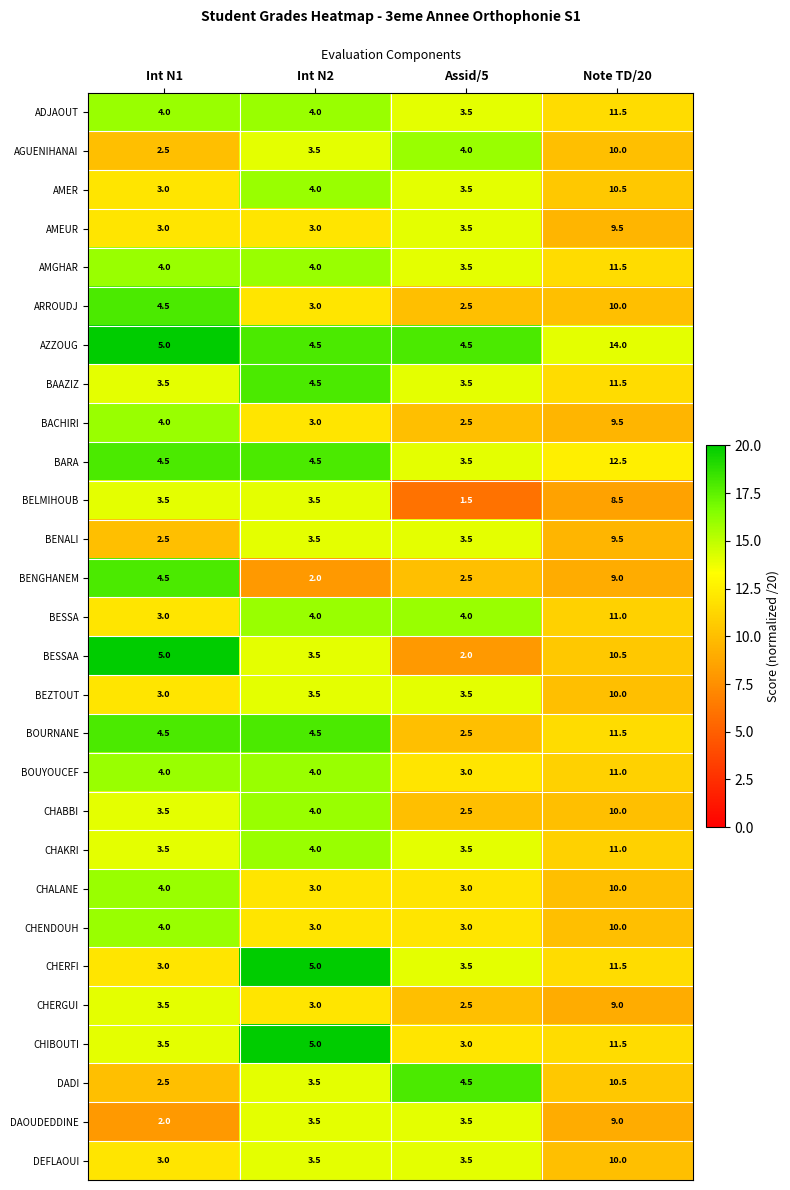

Which category has the highest value in the DAOUDEDDINE series?

Note TD/20